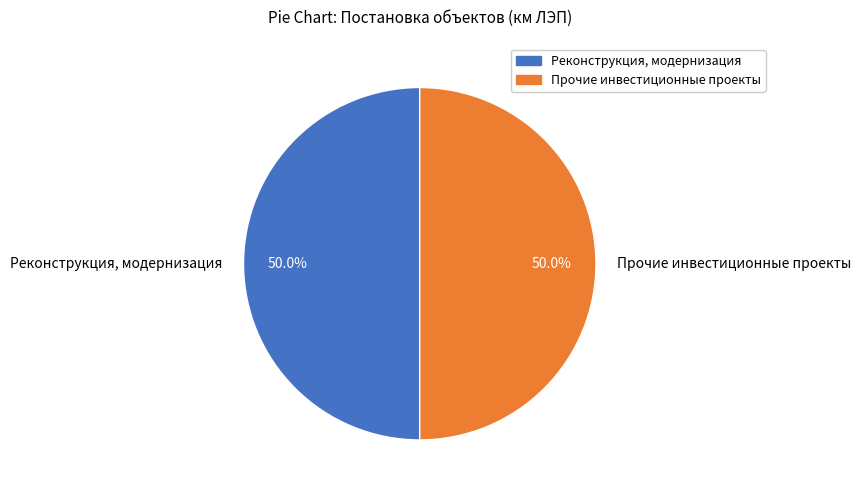

Is it true that Прочие инвестиционные проекты is 60% of the pie?

False